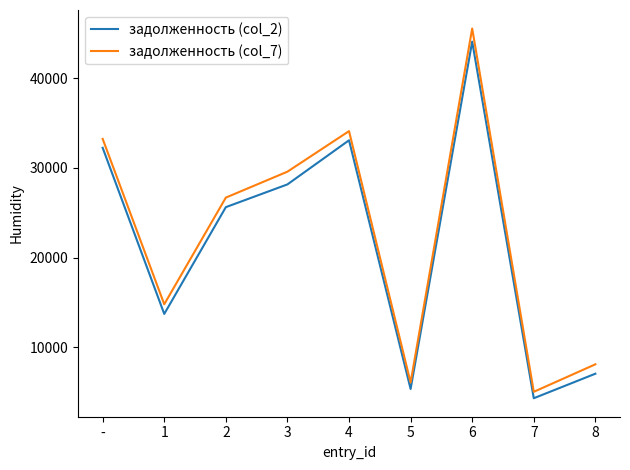

What is the difference between the maximum and minimum values in the задолженность (col_7) series?

40523.9